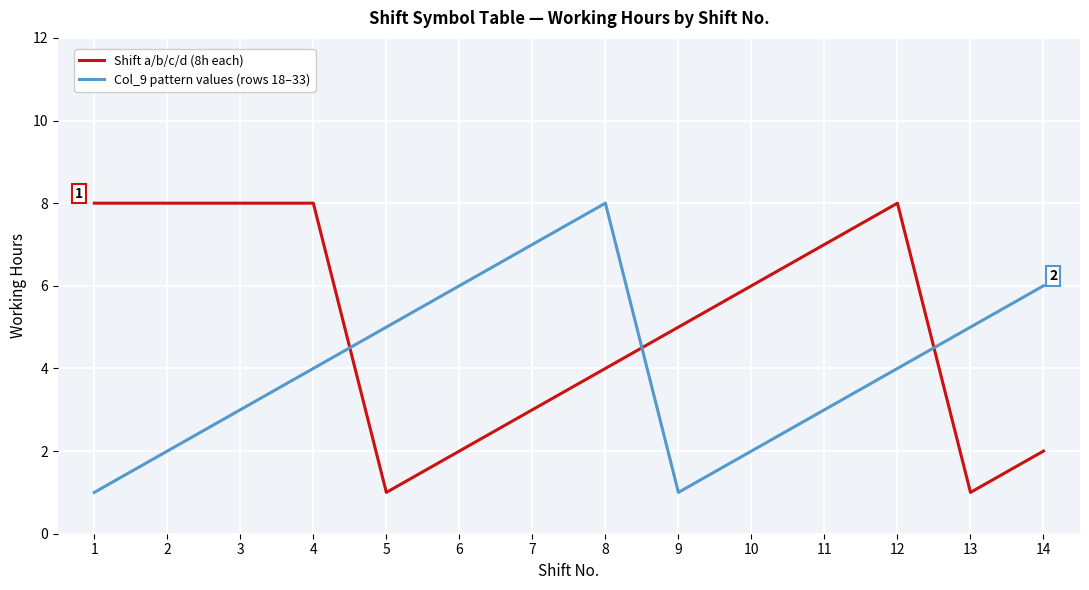

What is the sum of all Shift a/b/c/d (8h each) values?

71